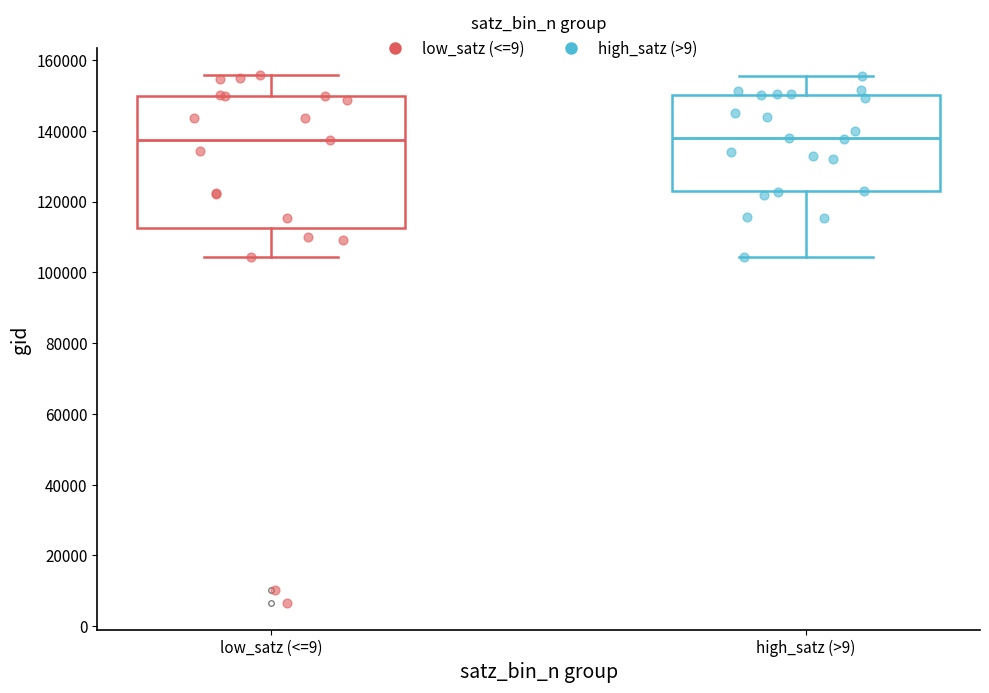

Reading left to right, read every box against the y-axis: the position of its median line, the range the box covers, and the ends of its whiskers. The values are not printed on the chart, so give them approximately, as read against the axis.

low_satz (<=9): median 138000, box 112000 to 150000, whiskers 104000 to 156000
high_satz (>9): median 138000, box 124000 to 150000, whiskers 104000 to 156000